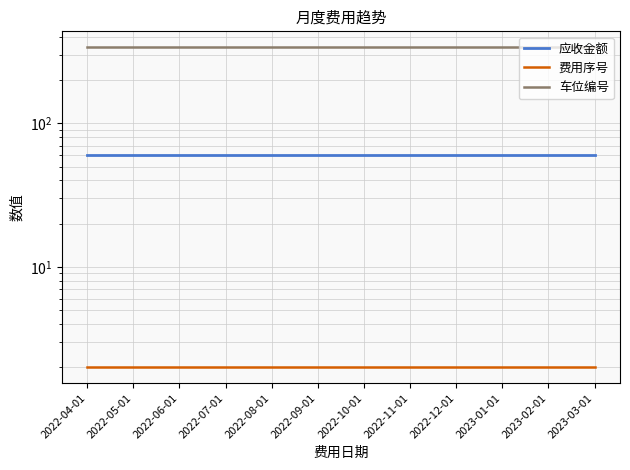

Read the 费用序号 value at 2022-06-01.

2